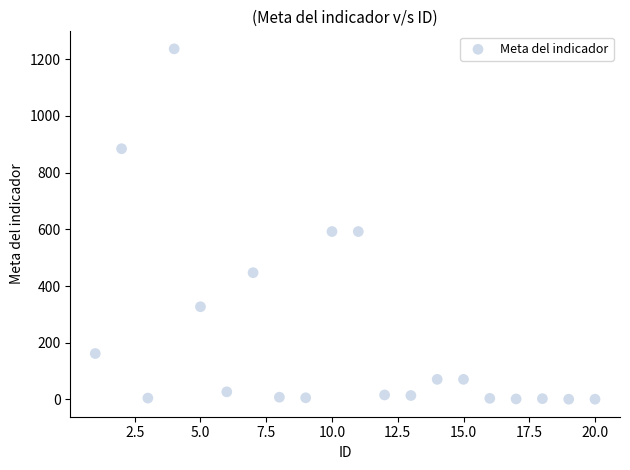

What is the range of X values (max minus min)?

19